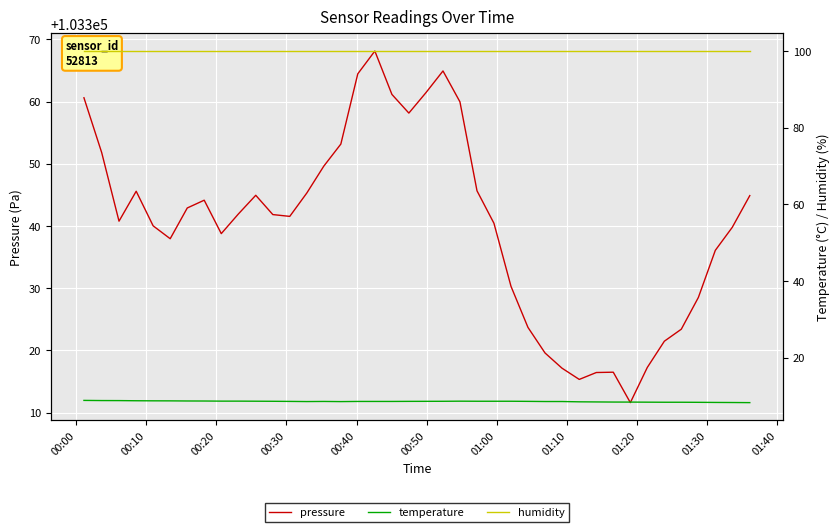

What is the minimum value for pressure?

103311.6